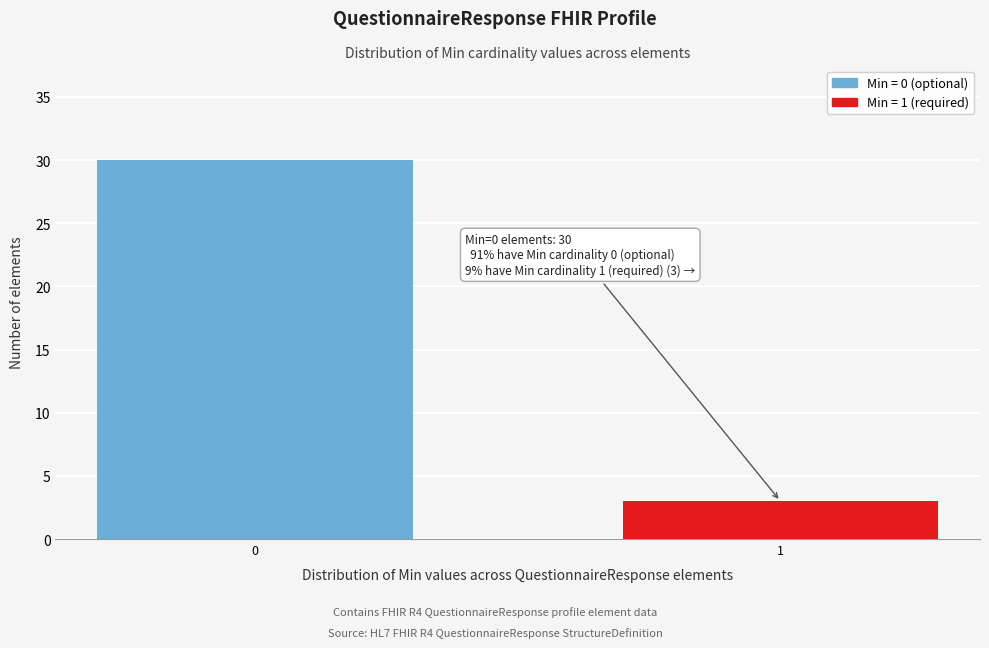

Reading right to left, list all the values displayed in this chart.

1=3	0=30